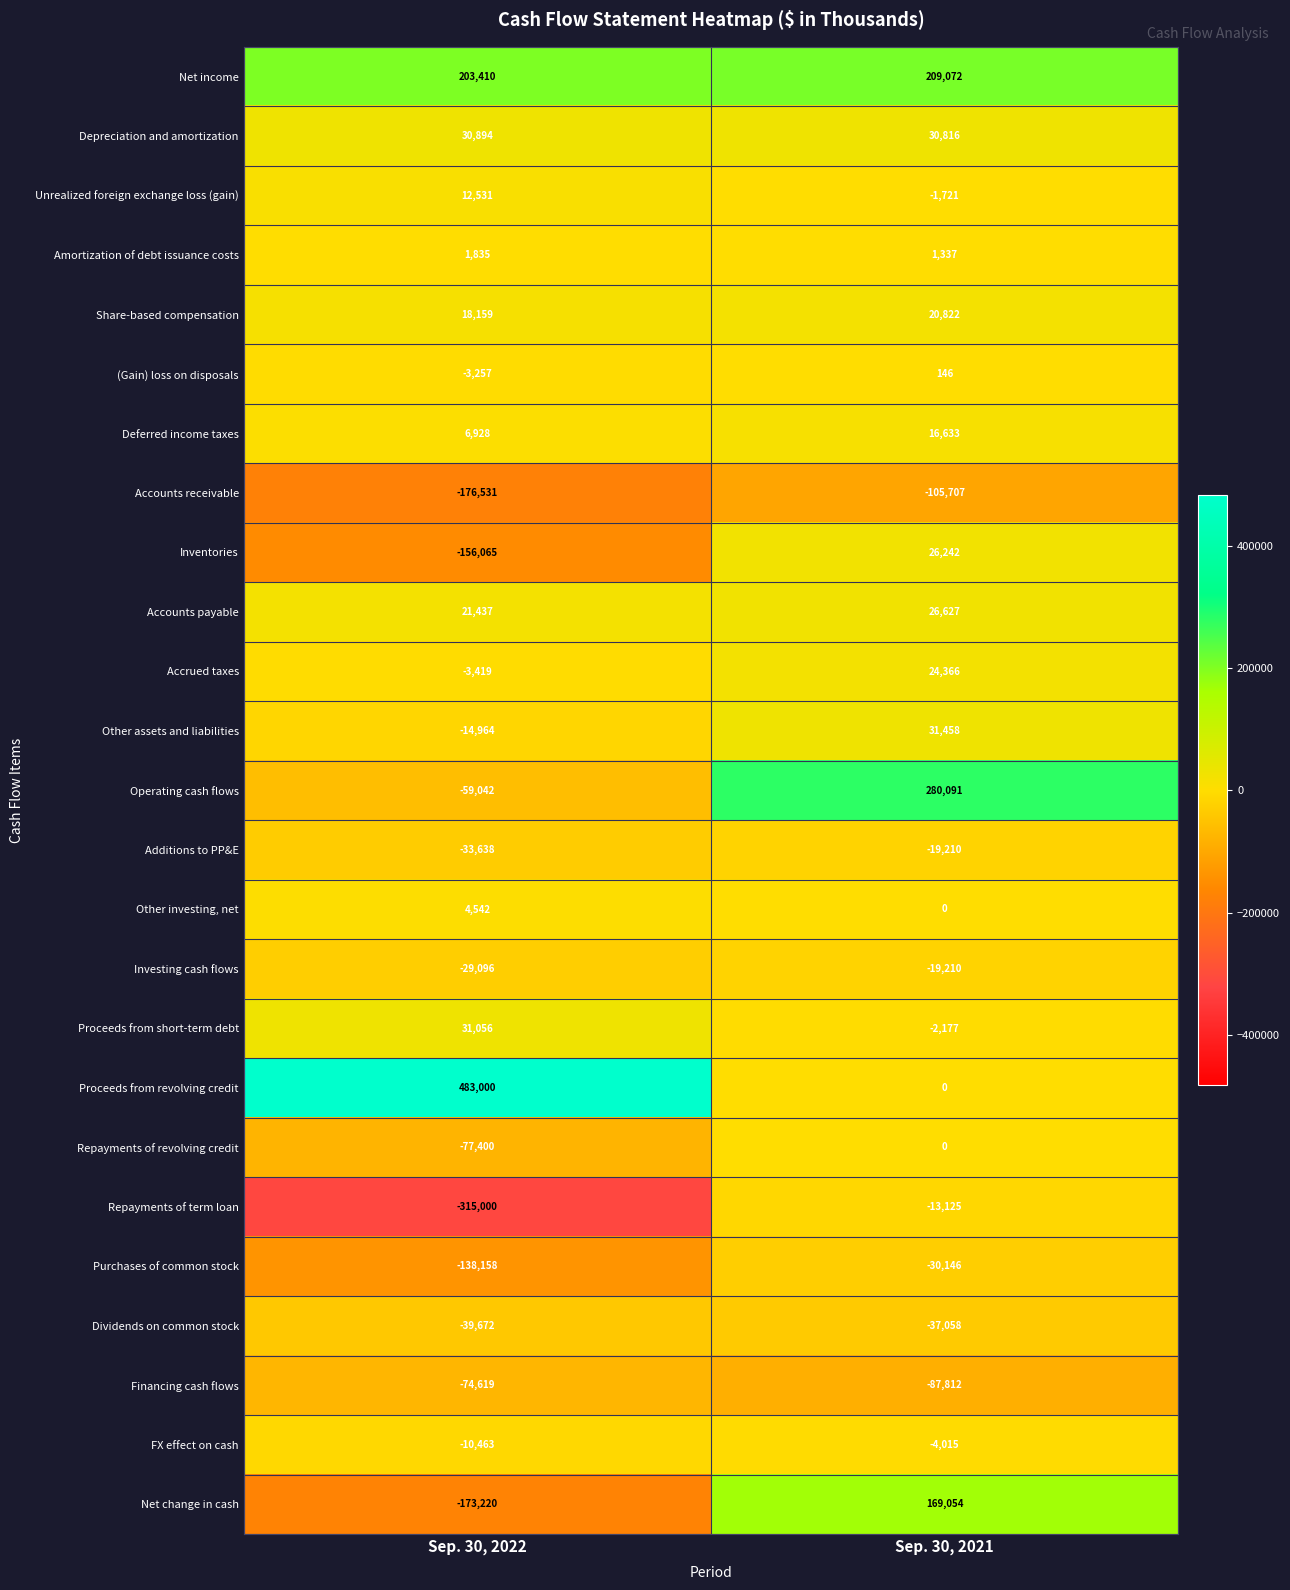

Read the Accounts receivable value at Sep. 30, 2021.

-105707